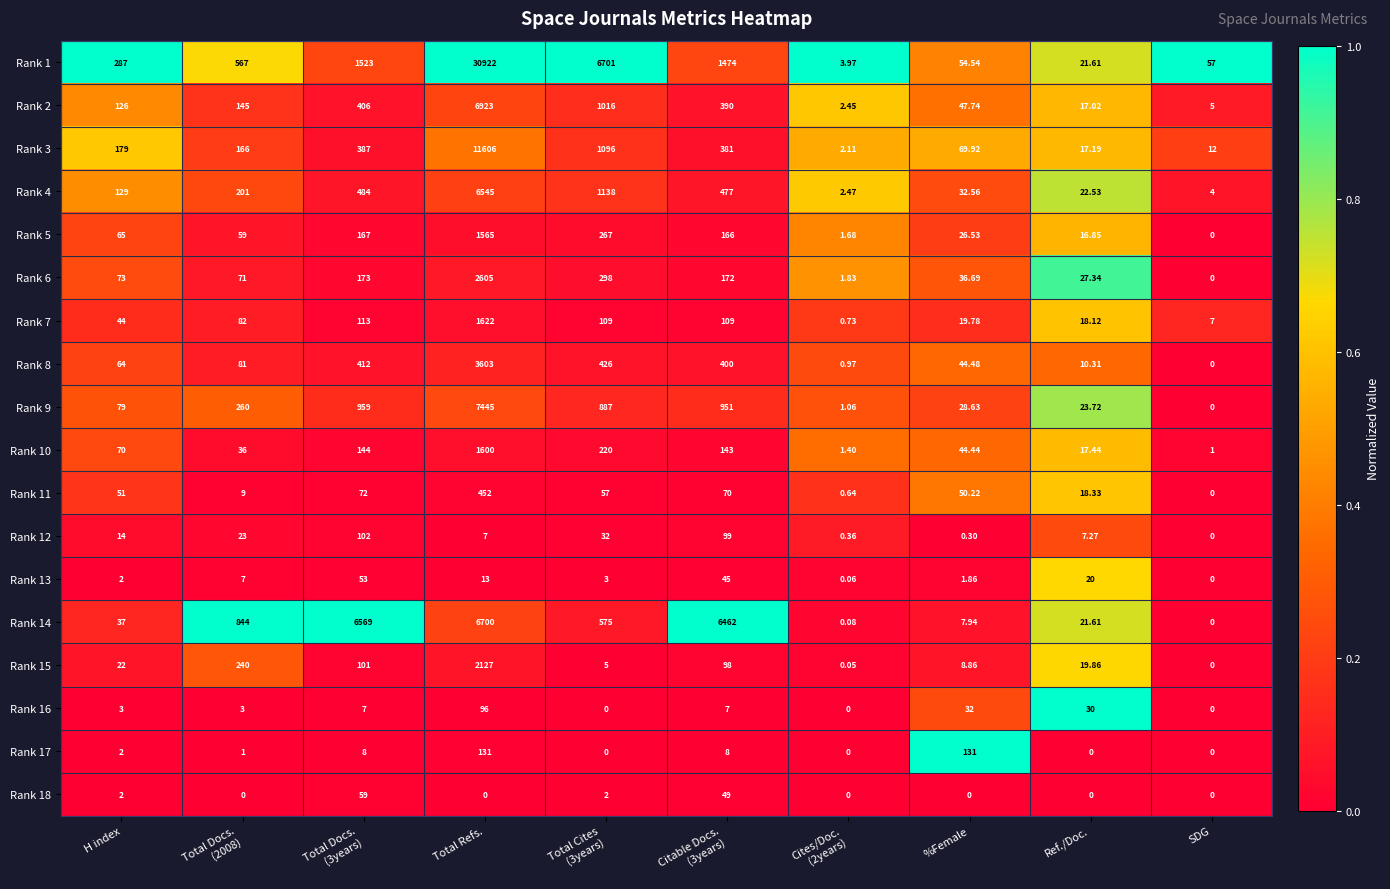

At which label does Rank 2 reach its peak?

Total Refs.